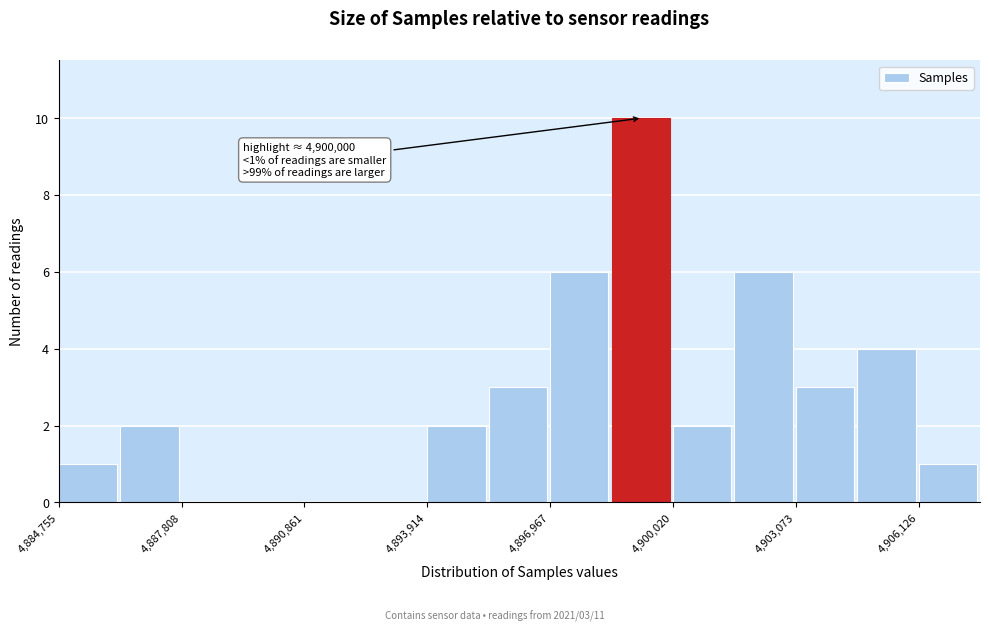

Around what value on the x-axis is the tallest bar? Give the approximate position of its centre, as read against the axis.

4899000